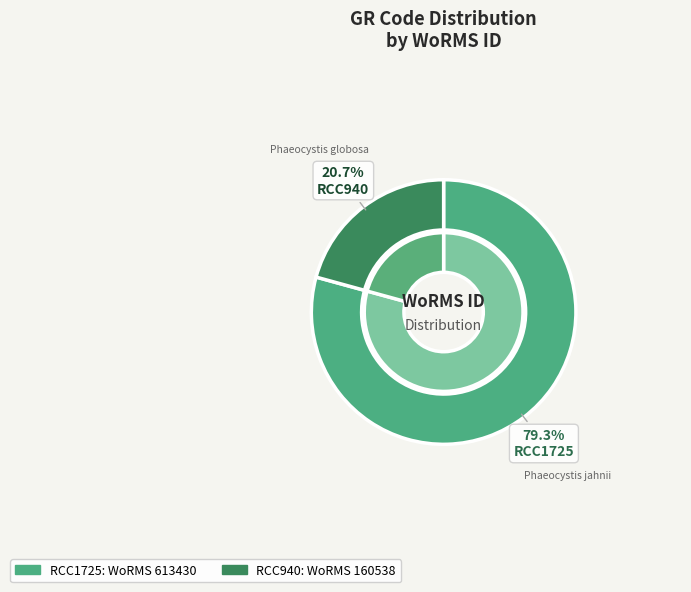

How much of the chart is everything except RCC940?

79.3%